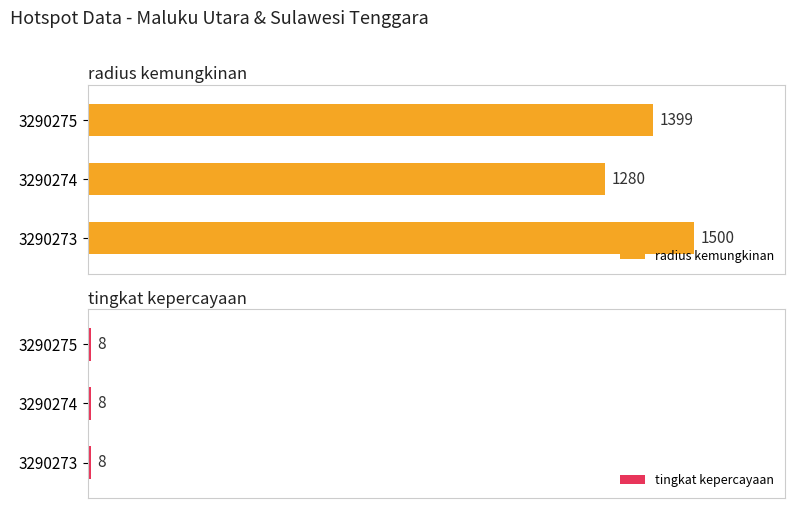

Rank the categories by radius kemungkinan value from highest to lowest.

3290273, 3290275, 3290274